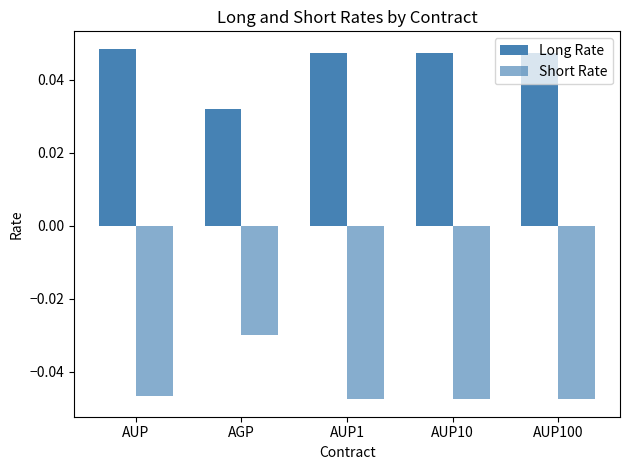

Are the bars grouped side by side (vs. stacked)?

Yes